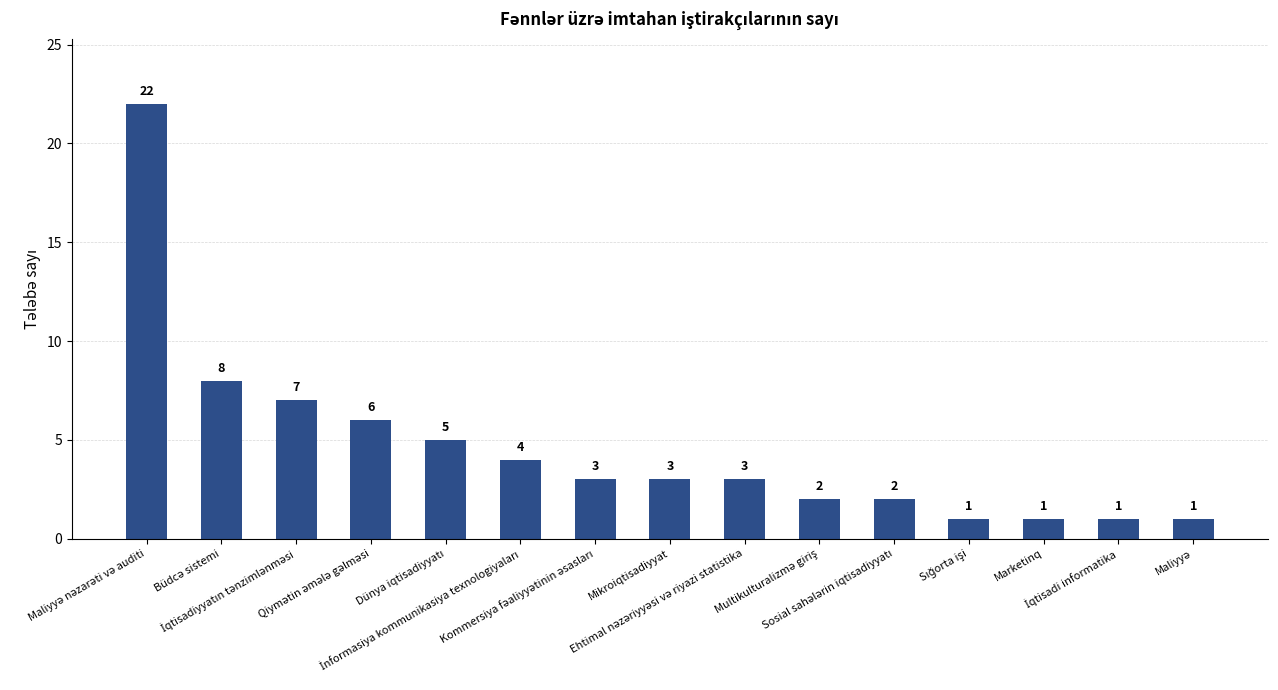

How many bars are there in total?

15